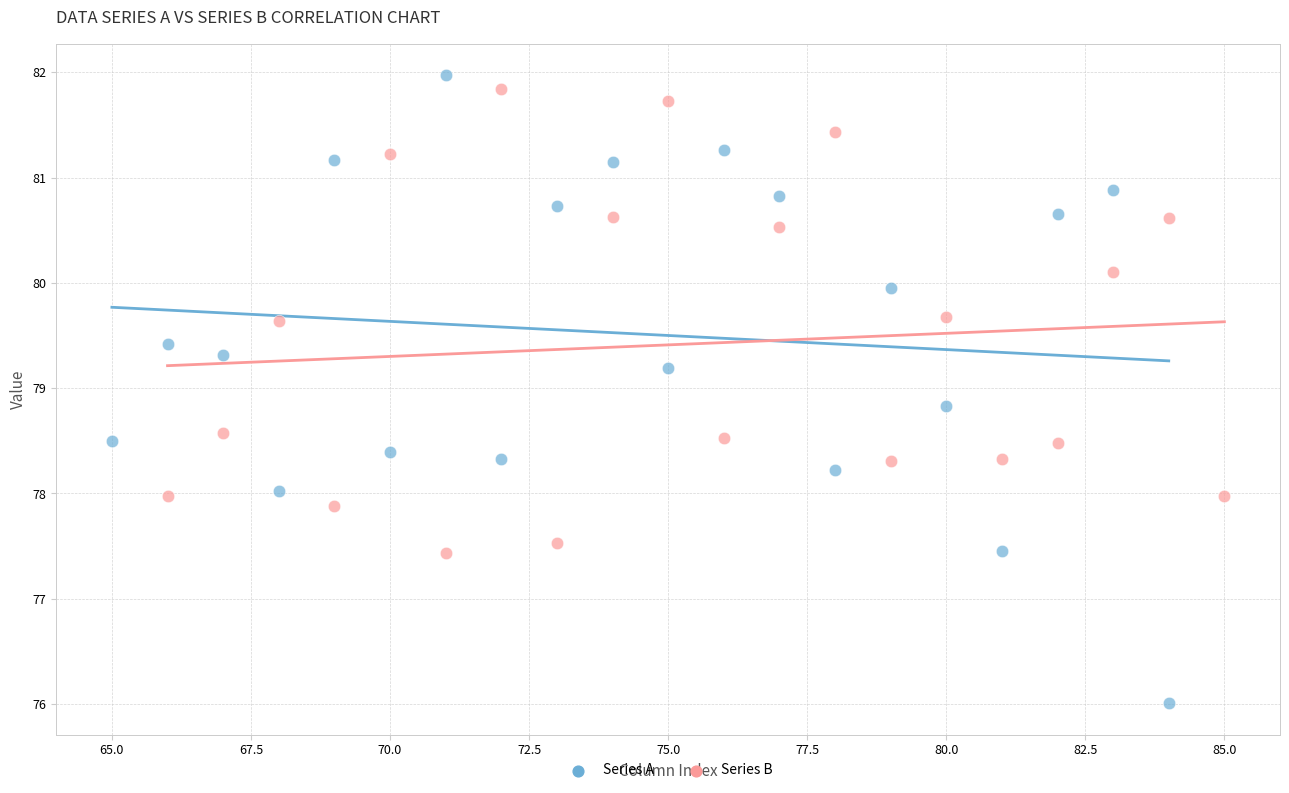

Which series has the widest spread of Y values?

Series A